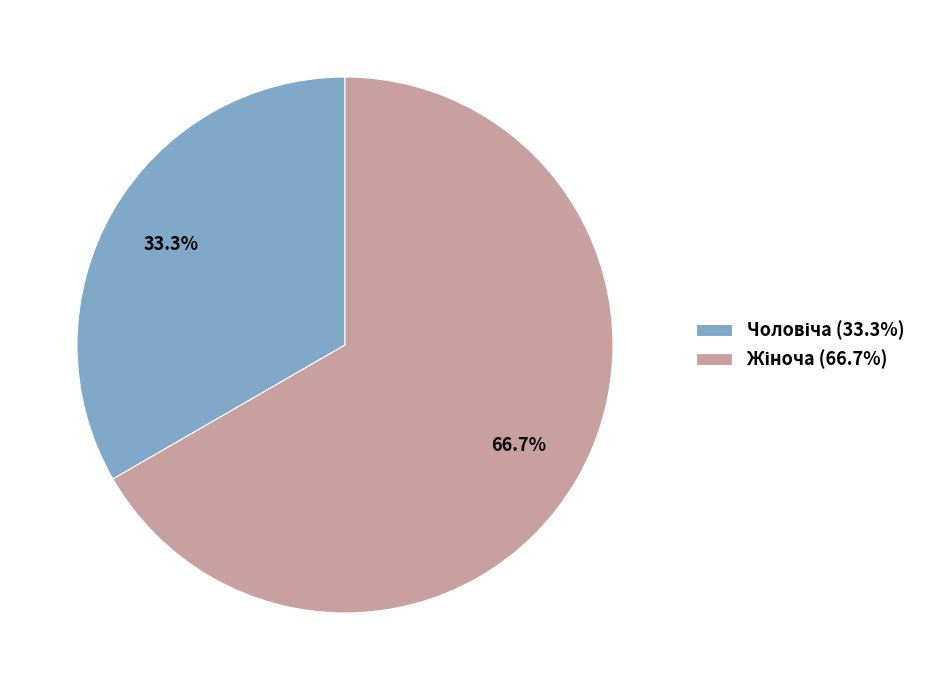

Is there a majority slice in this chart?

Yes